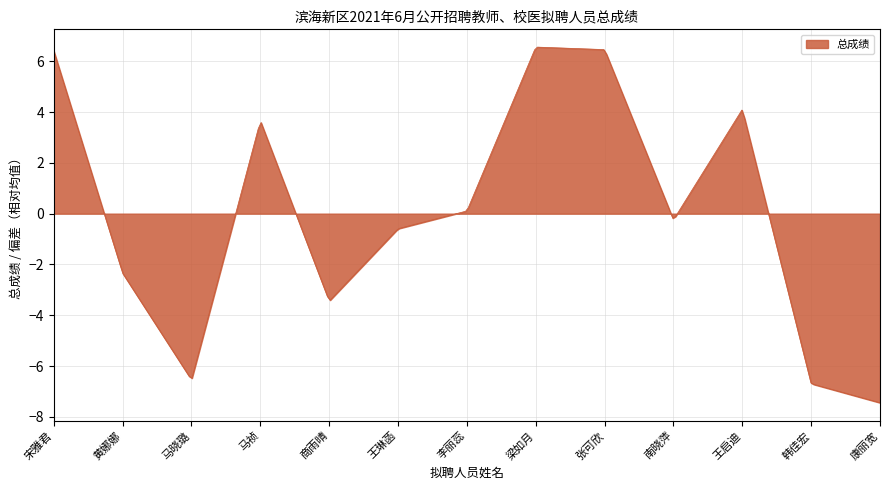

What is the smallest value displayed?

-7.4